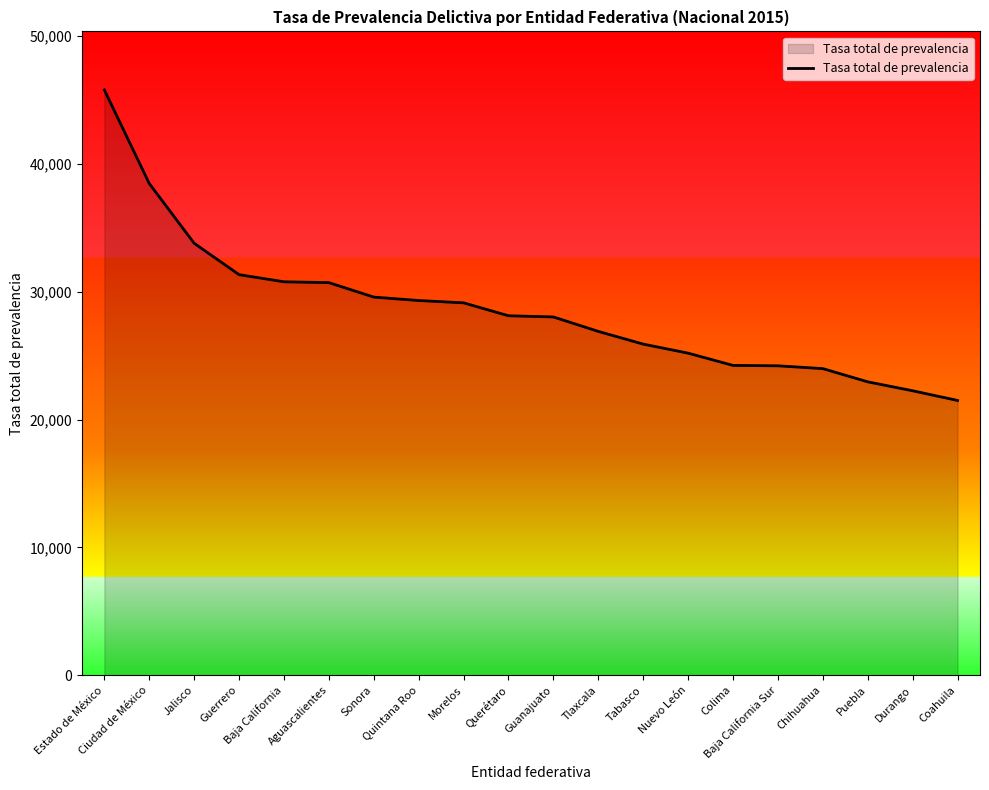

What is the difference between the values at Chihuahua and Baja California?

6793.0